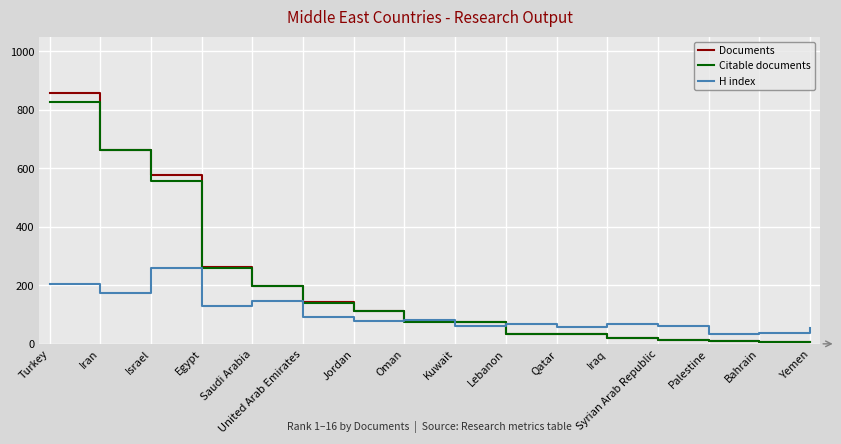

Which series has the largest range (max minus min)?

Documents